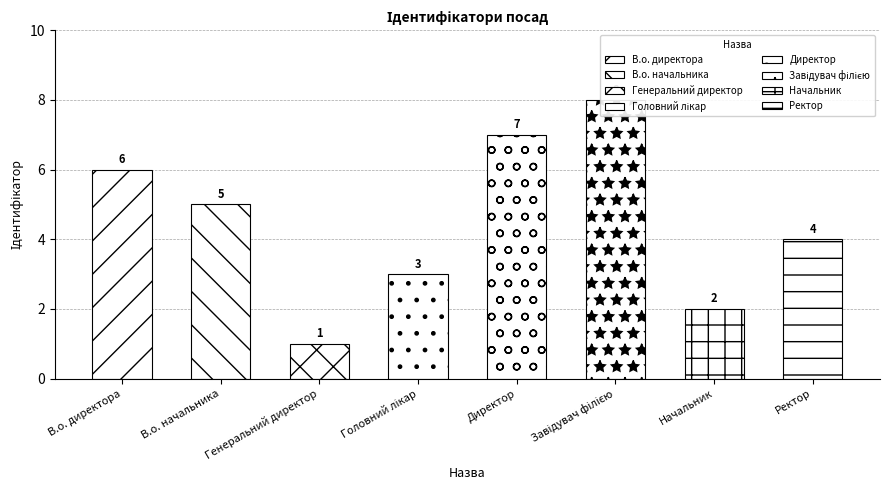

Reading right to left, what are all the values shown in this chart?

Ректор=4	Начальник=2	Завідувач філією=8	Директор=7	Головний лікар=3	Генеральний директор=1	В.о. начальника=5	В.о. директора=6